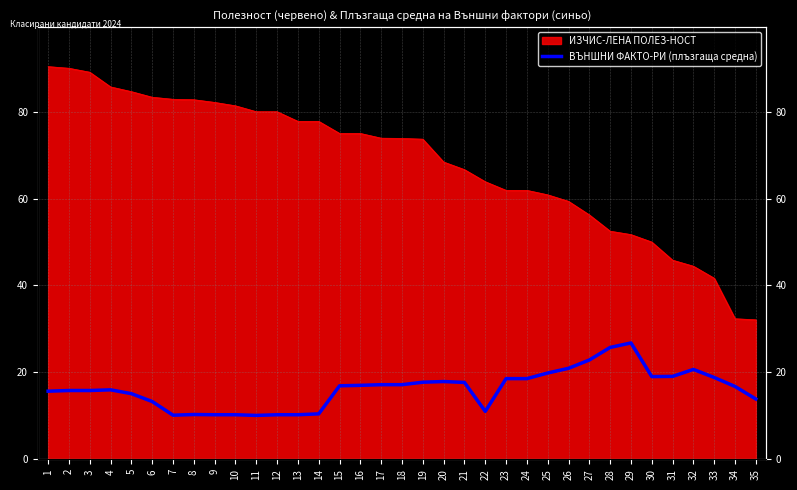

At which category does the data reach its first local valley?

7